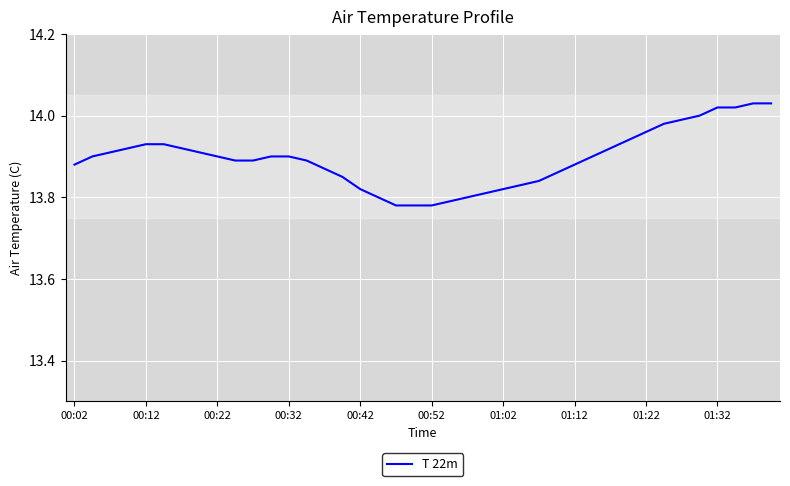

What is the greatest value displayed?

14.0